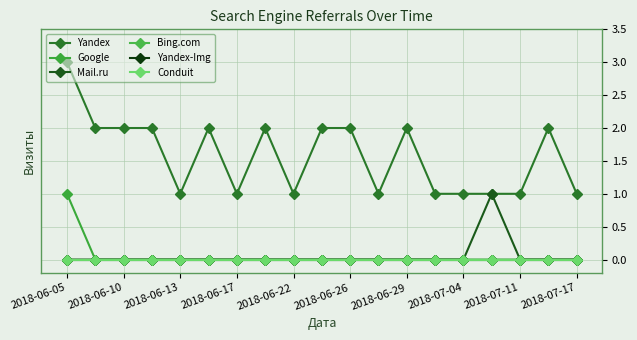

Does the chart have visible grid lines?

Yes